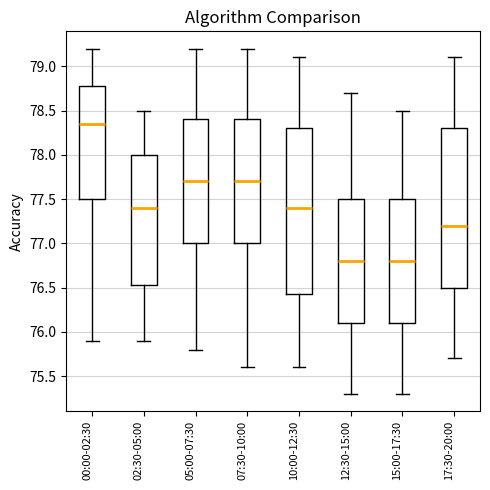

Which box is the tallest, from its lower edge to its upper edge?

10:00-12:30